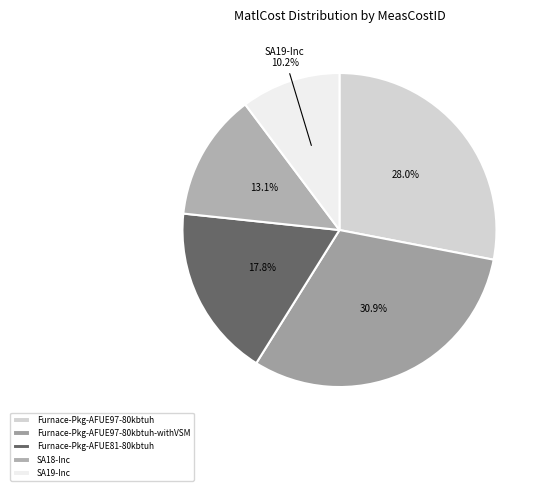

Rank the categories by value from lowest to highest.

SA19-Inc, SA18-Inc, Furnace-Pkg-AFUE81-80kbtuh, Furnace-Pkg-AFUE97-80kbtuh, Furnace-Pkg-AFUE97-80kbtuh-withVSM